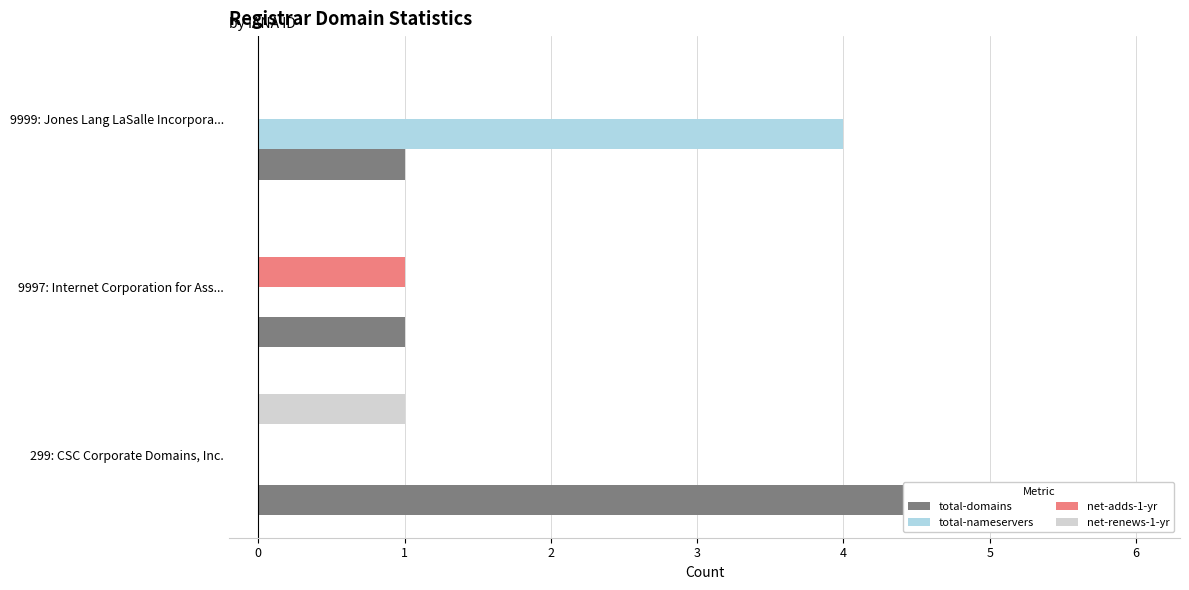

Reading right to left, transcribe all the data shown in this chart.

total-domains: 1	1	6
total-nameservers: 4	0	0
net-adds-1-yr: 0	1	0
net-renews-1-yr: 0	0	1